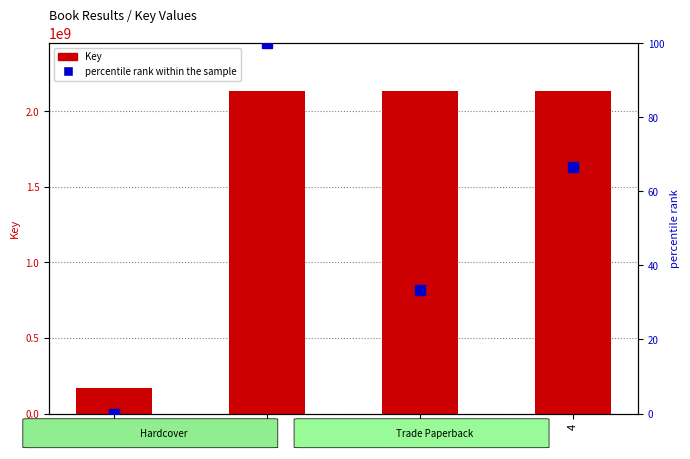

How many groups of bars are there?

4